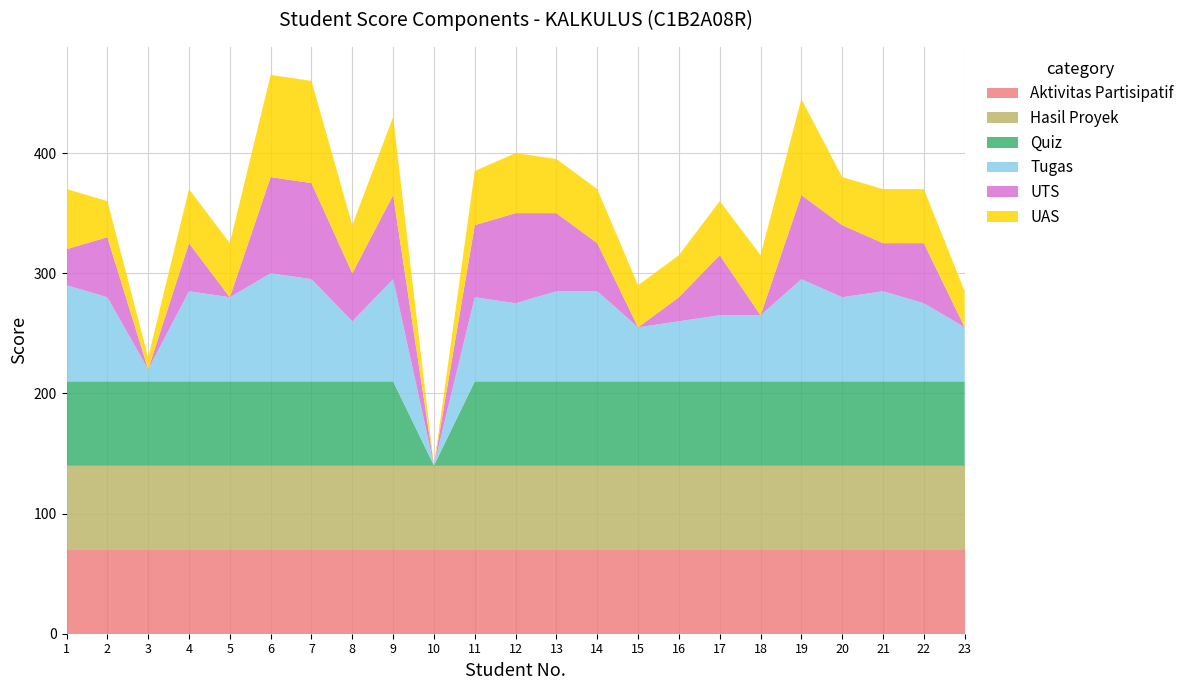

Reading left to right, list all the values displayed in this chart.

Aktivitas Partisipatif: 70	70	70	70	70	70	70	70	70	70	70	70	70	70	70	70	70	70	70	70	70	70	70
Hasil Proyek: 70	70	70	70	70	70	70	70	70	70	70	70	70	70	70	70	70	70	70	70	70	70	70
Quiz: 70	70	70	70	70	70	70	70	70	0	70	70	70	70	70	70	70	70	70	70	70	70	70
Tugas: 80	70	10	75	70	90	85	50	85	0	70	65	75	75	45	50	55	55	85	70	75	65	45
UTS: 30	50	0	40	0	80	80	40	70	0	60	75	65	40	0	20	50	0	70	60	40	50	0
UAS: 50	30	10	45	45	85	85	40	65	0	45	50	45	45	35	35	45	50	80	40	45	45	30